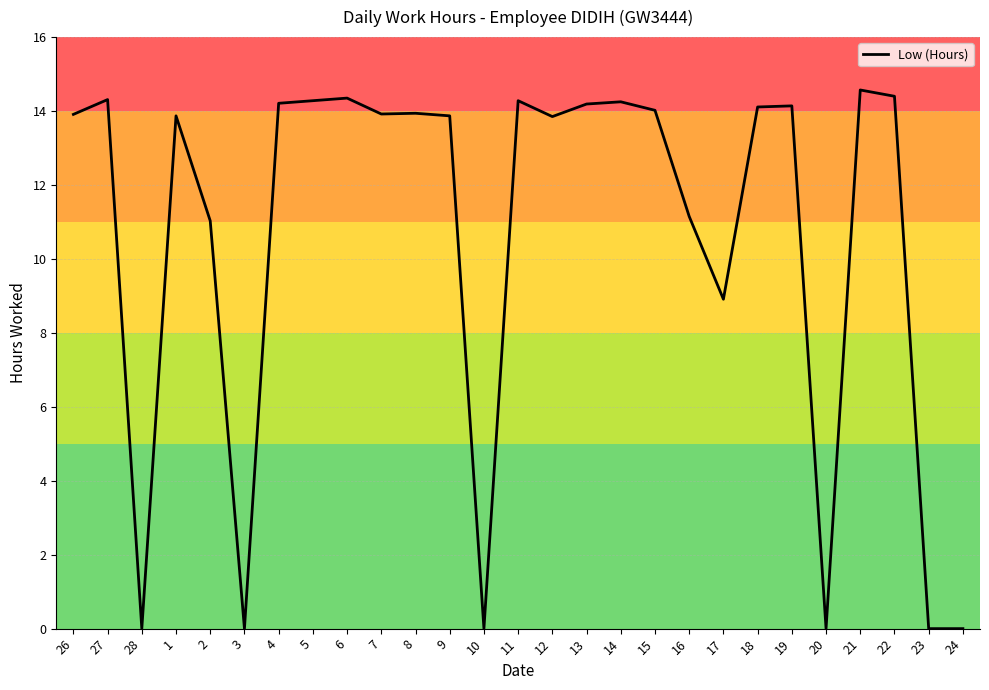

At which category does the chart reach its peak across all series?

21